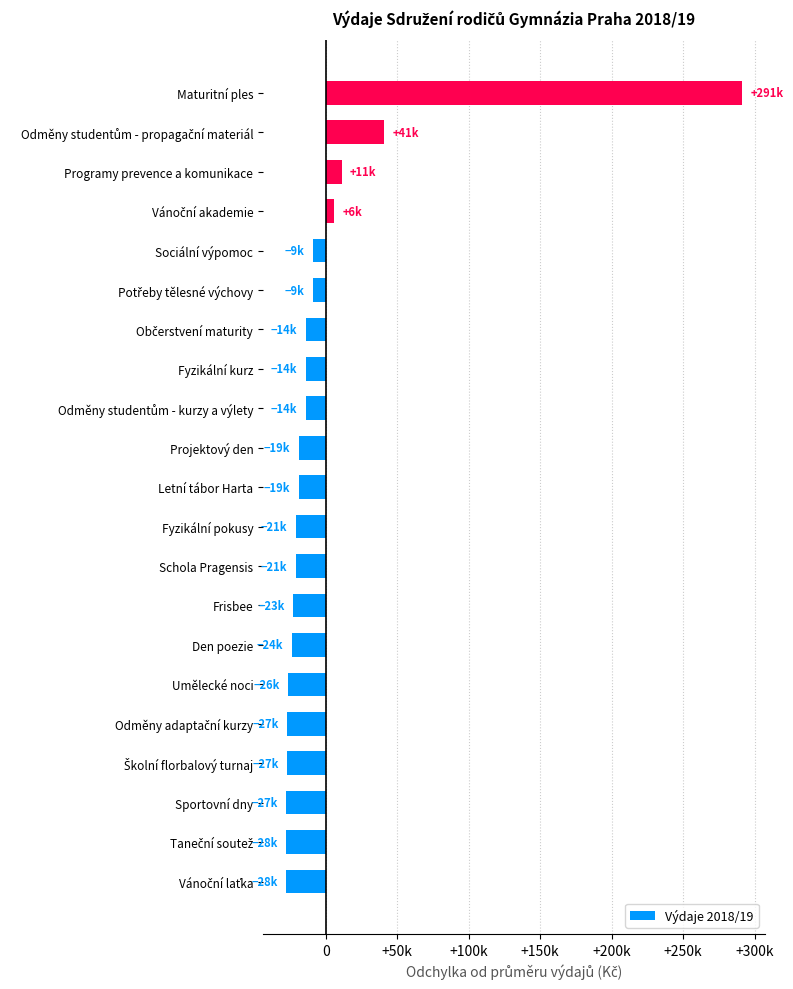

Are the bars horizontal?

Yes